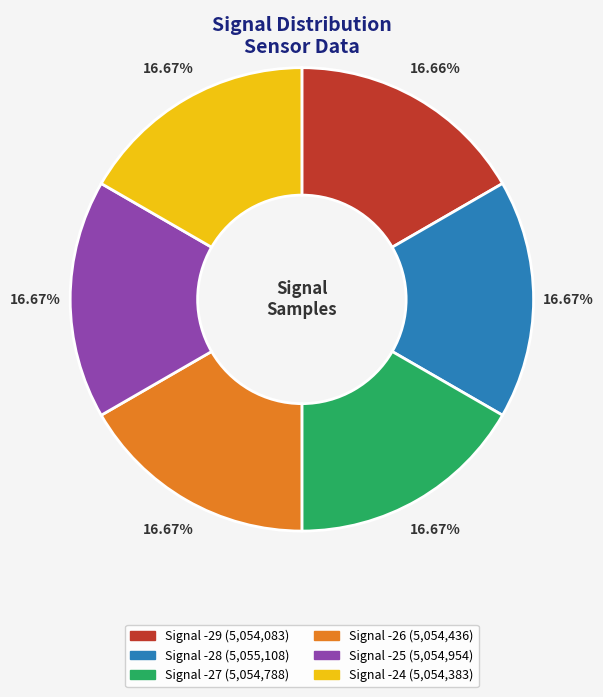

Is there any slice that represents more than half of the pie?

No